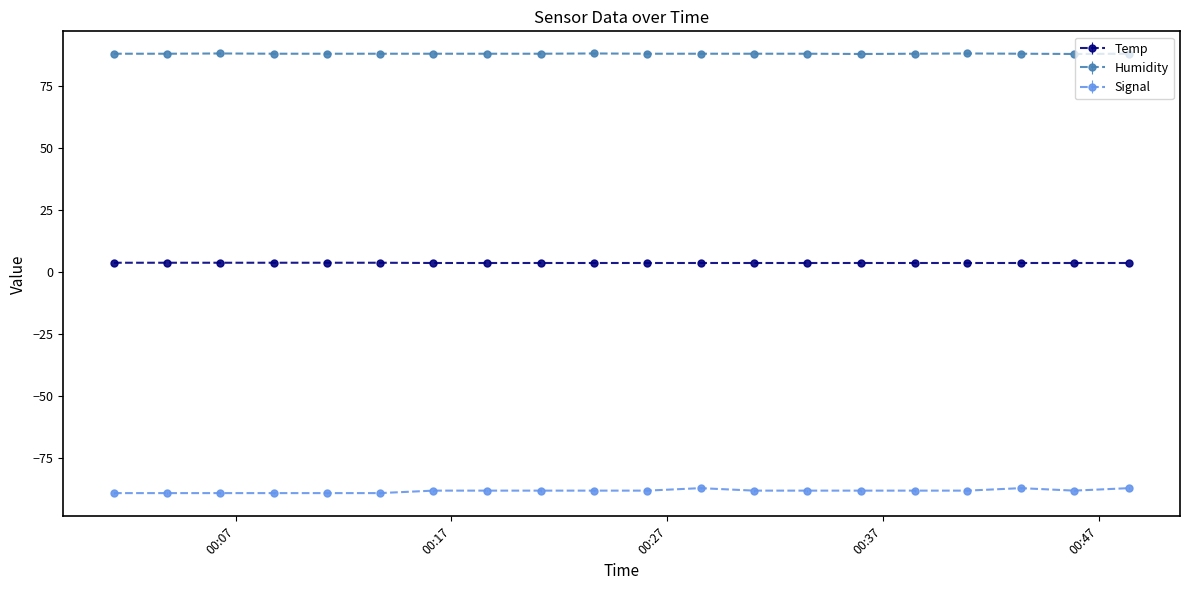

Reading right to left, list all the values displayed in this chart.

Temp: 2023/01/09 00:48:25=3.7	2023/01/09 00:45:52=3.7	2023/01/09 00:43:24=3.7	2023/01/09 00:40:55=3.7	2023/01/09 00:38:28=3.7	2023/01/09 00:36:00=3.7	2023/01/09 00:33:30=3.7	2023/01/09 00:31:02=3.7	2023/01/09 00:28:33=3.7	2023/01/09 00:26:05=3.7	2023/01/09 00:23:36=3.7	2023/01/09 00:21:09=3.7	2023/01/09 00:18:39=3.7	2023/01/09 00:16:10=3.7	2023/01/09 00:13:41=3.8	2023/01/09 00:11:14=3.8	2023/01/09 00:08:46=3.8	2023/01/09 00:06:18=3.8	2023/01/09 00:03:50=3.8	2023/01/09 00:01:22=3.8
Humidity: 2023/01/09 00:48:25=88.0	2023/01/09 00:45:52=87.9	2023/01/09 00:43:24=88.0	2023/01/09 00:40:55=88.1	2023/01/09 00:38:28=88.0	2023/01/09 00:36:00=87.9	2023/01/09 00:33:30=88.0	2023/01/09 00:31:02=88.0	2023/01/09 00:28:33=88.0	2023/01/09 00:26:05=88.0	2023/01/09 00:23:36=88.1	2023/01/09 00:21:09=88.0	2023/01/09 00:18:39=88.0	2023/01/09 00:16:10=88.0	2023/01/09 00:13:41=88.0	2023/01/09 00:11:14=88.0	2023/01/09 00:08:46=88.0	2023/01/09 00:06:18=88.1	2023/01/09 00:03:50=88.0	2023/01/09 00:01:22=88.0
Signal: 2023/01/09 00:48:25=-87.0	2023/01/09 00:45:52=-88.0	2023/01/09 00:43:24=-87.0	2023/01/09 00:40:55=-88.0	2023/01/09 00:38:28=-88.0	2023/01/09 00:36:00=-88.0	2023/01/09 00:33:30=-88.0	2023/01/09 00:31:02=-88.0	2023/01/09 00:28:33=-87.0	2023/01/09 00:26:05=-88.0	2023/01/09 00:23:36=-88.0	2023/01/09 00:21:09=-88.0	2023/01/09 00:18:39=-88.0	2023/01/09 00:16:10=-88.0	2023/01/09 00:13:41=-89.0	2023/01/09 00:11:14=-89.0	2023/01/09 00:08:46=-89.0	2023/01/09 00:06:18=-89.0	2023/01/09 00:03:50=-89.0	2023/01/09 00:01:22=-89.0